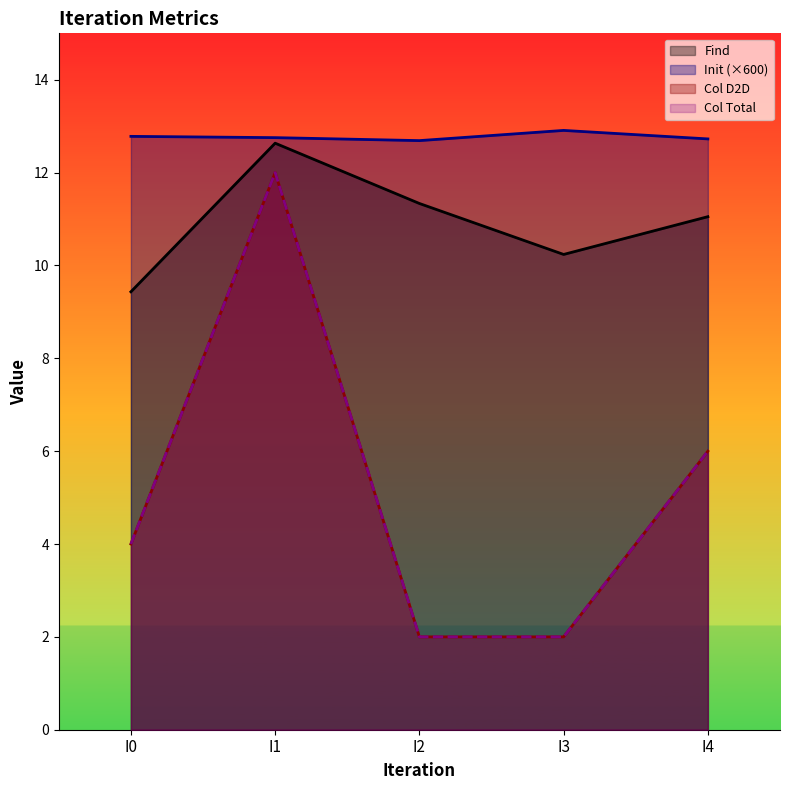

What is the highest value of the Init series?

12.9